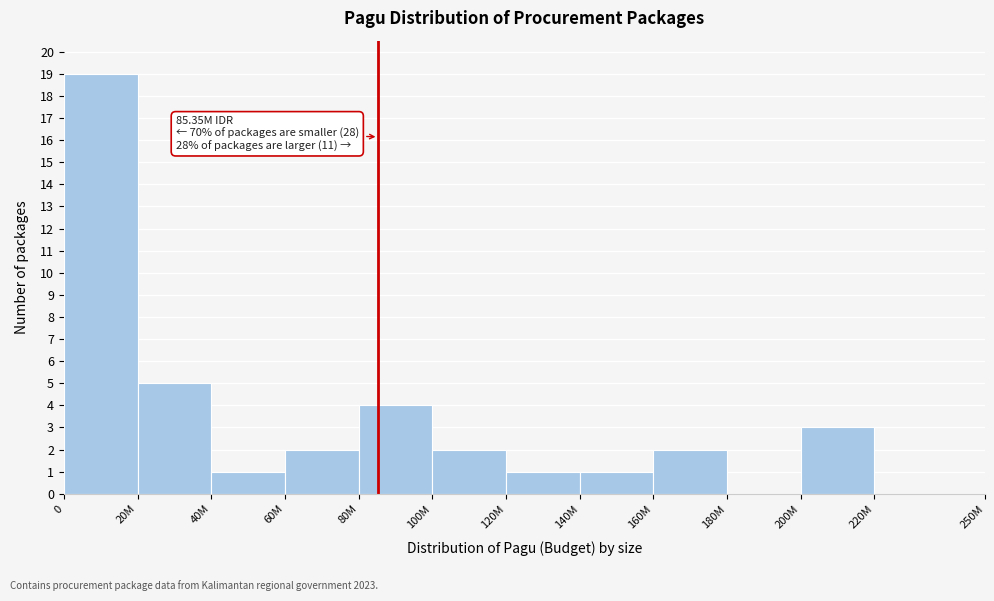

Reading left to right, transcribe all the data shown in this chart.

0=19	20M=5	40M=1	60M=2	80M=4	100M=2	120M=1	140M=1	160M=2	180M=0	200M=3	220M=0